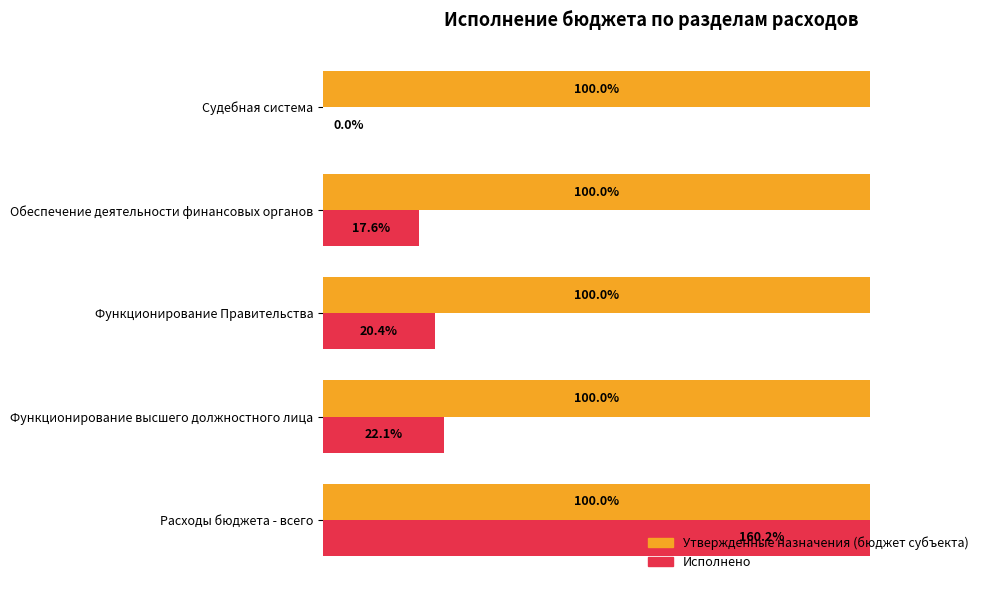

Which series changed the most between 0 and 60?

Исполнено